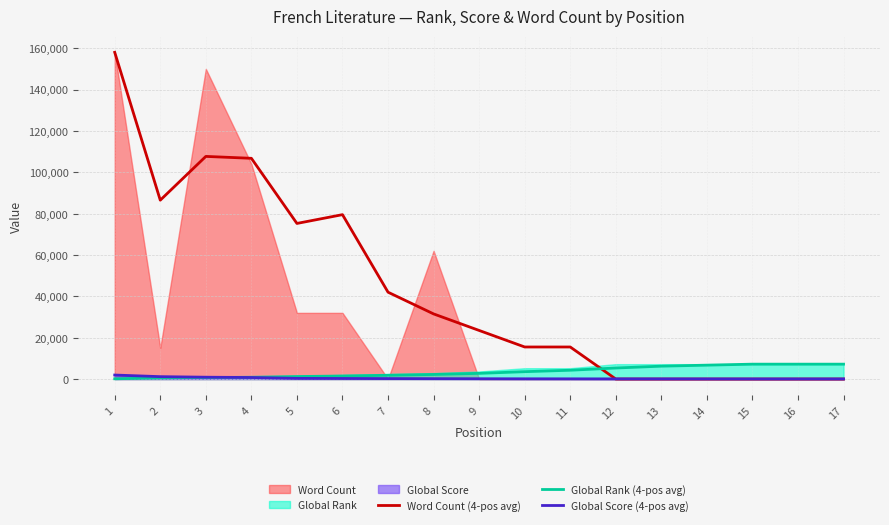

True or false: Word Count (4-pos avg) has a value of 31500.0 at 8.

True